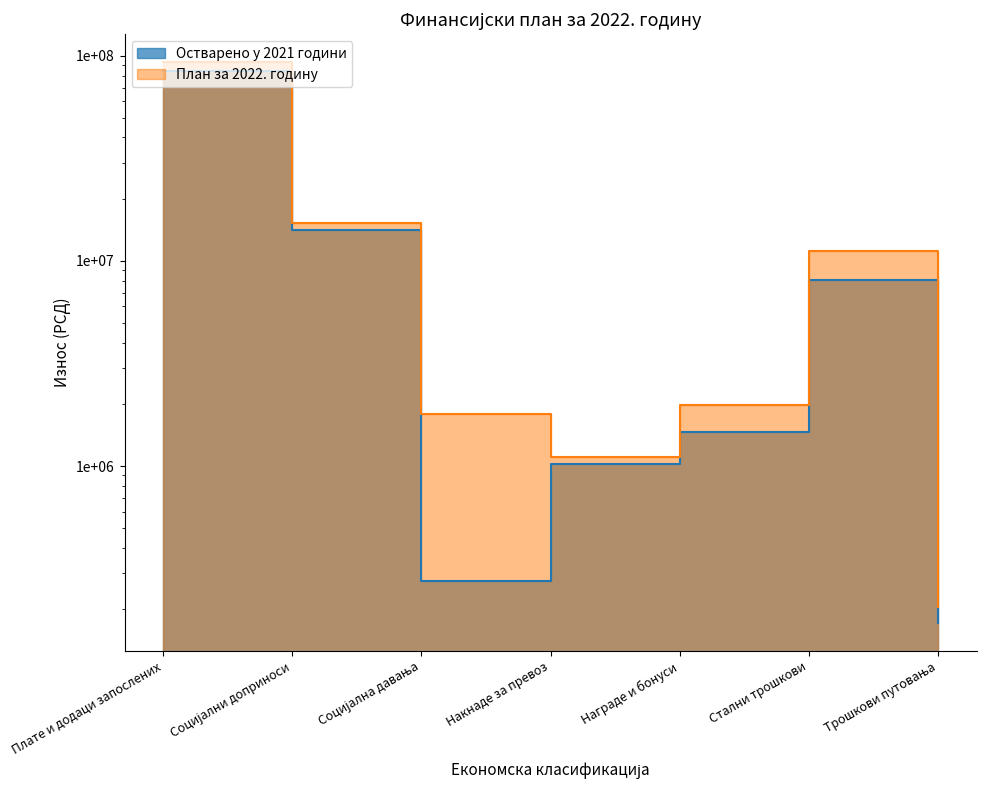

In Остварено у 2021 години, how many points are higher than both neighbors (excluding endpoints)?

1